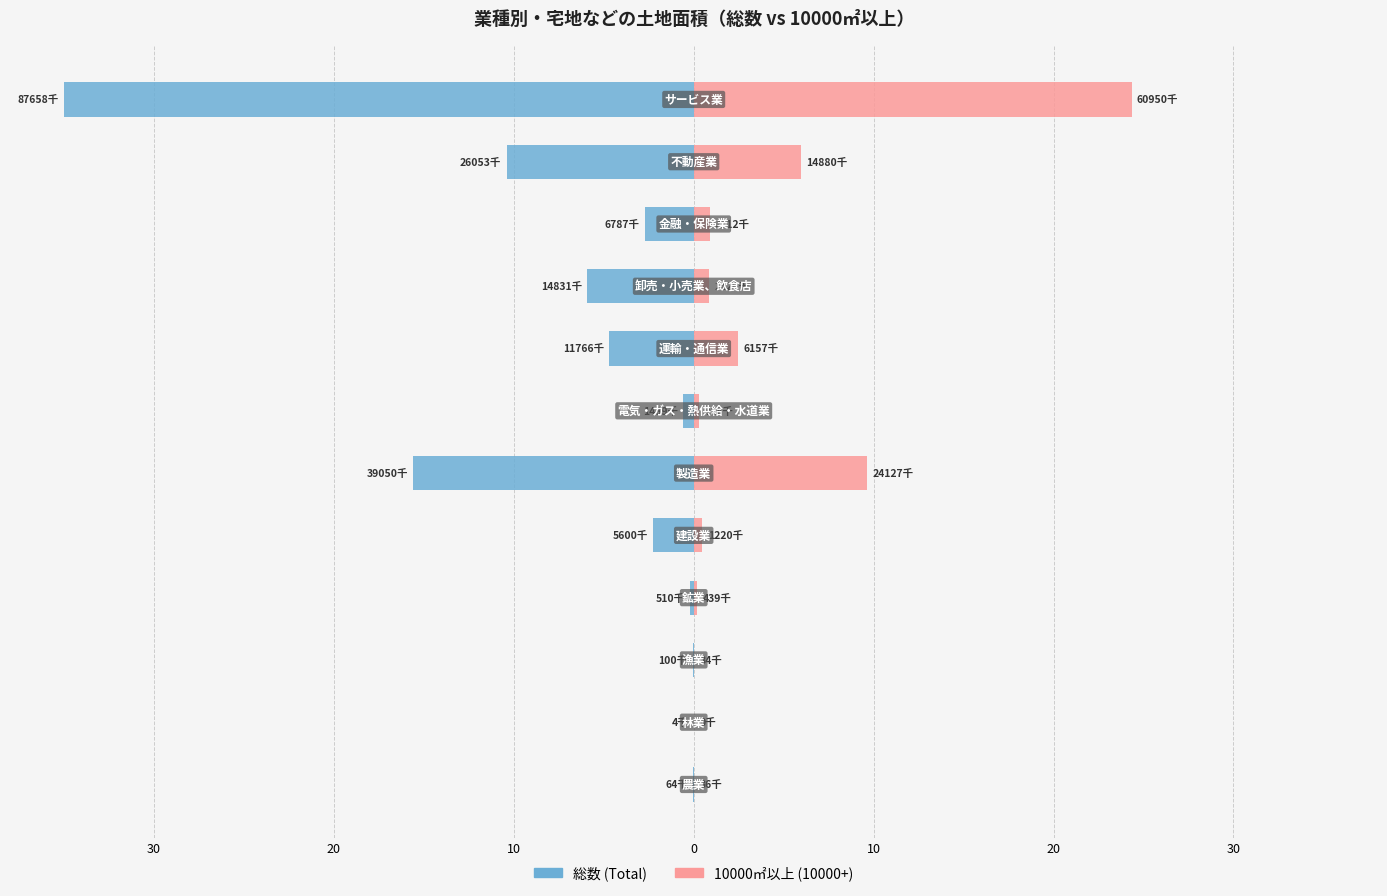

What is the sum of all 10000㎡以上 (10000+) values?

45.1